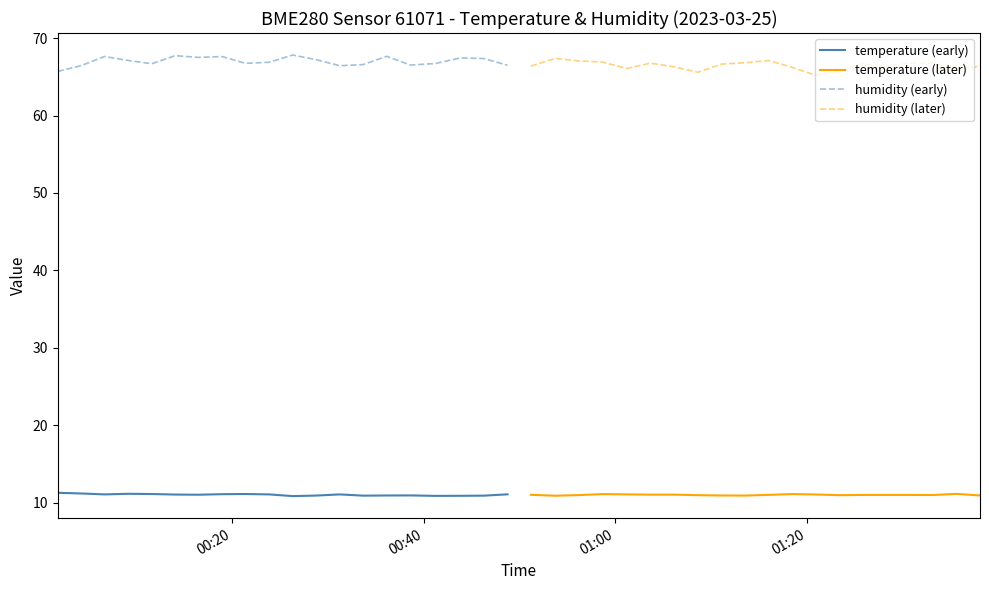

What is the lowest value of the humidity (early) series?

65.7